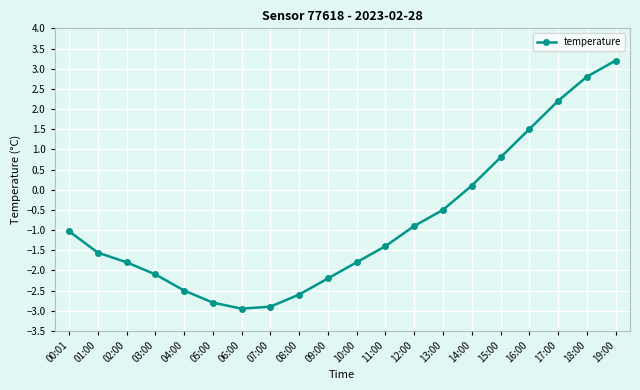

The chart shows a value of -2.1 at 03:00. True or false?

True